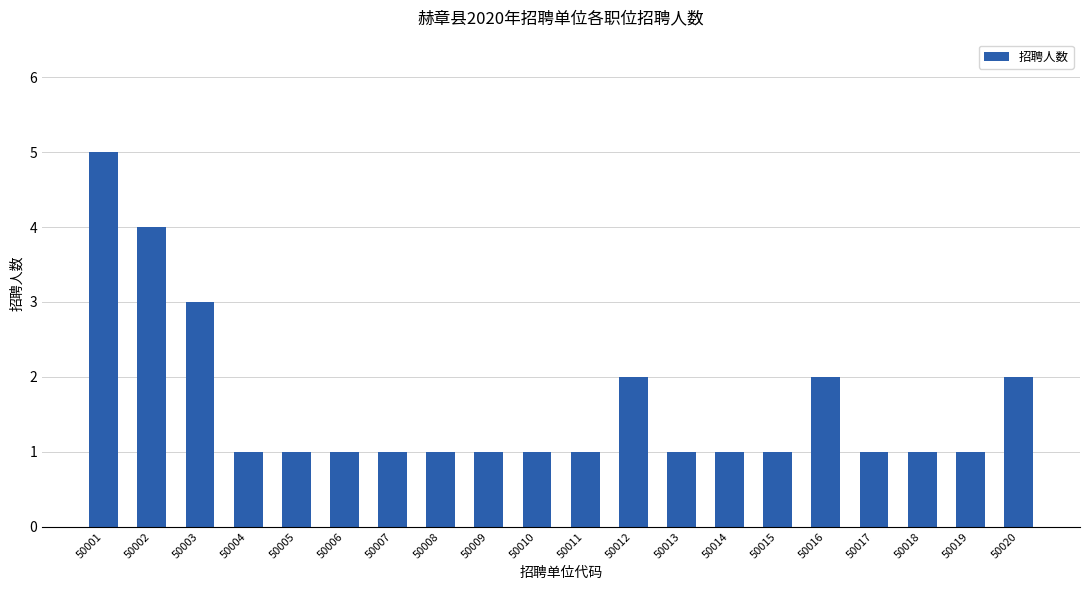

What is the greatest value displayed?

5